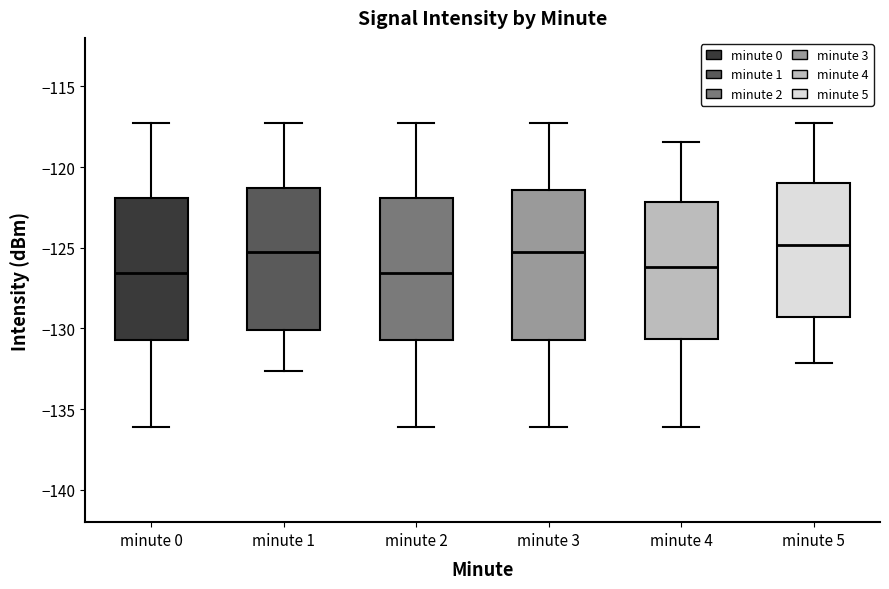

Reading left to right, transcribe this box plot: for each box, give where its median line is, the range the box spans, and where its two whiskers end, as read against the y-axis. The values are not printed on the chart, so give them approximately, as read against the axis.

minute 0: median -126.5, box -130.5 to -122.0, whiskers -136.0 to -117.0
minute 1: median -125.5, box -130.0 to -121.5, whiskers -132.5 to -117.0
minute 2: median -126.5, box -130.5 to -122.0, whiskers -136.0 to -117.0
minute 3: median -125.5, box -130.5 to -121.5, whiskers -136.0 to -117.0
minute 4: median -126.0, box -130.5 to -122.0, whiskers -136.0 to -118.5
minute 5: median -125.0, box -129.5 to -121.0, whiskers -132.0 to -117.0